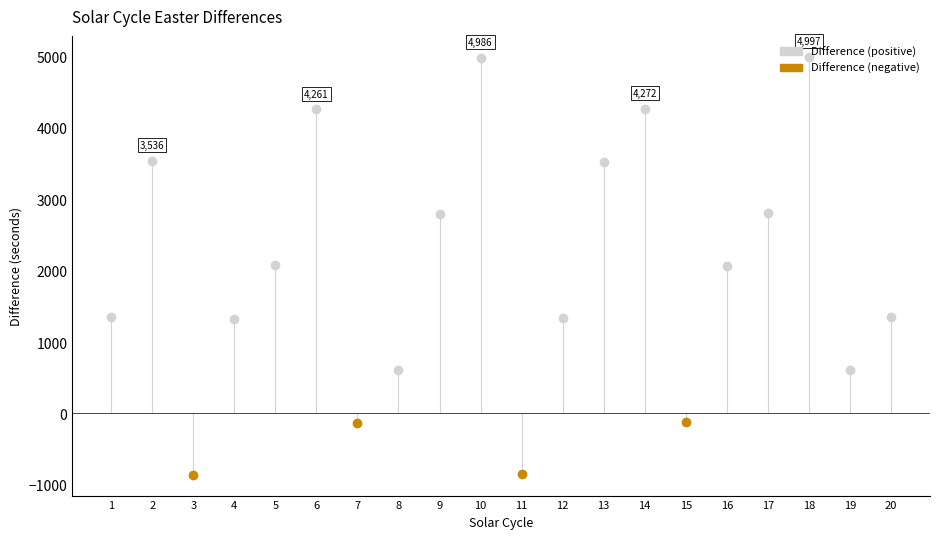

What is the value of the Difference point at the 16th from the left?

2064